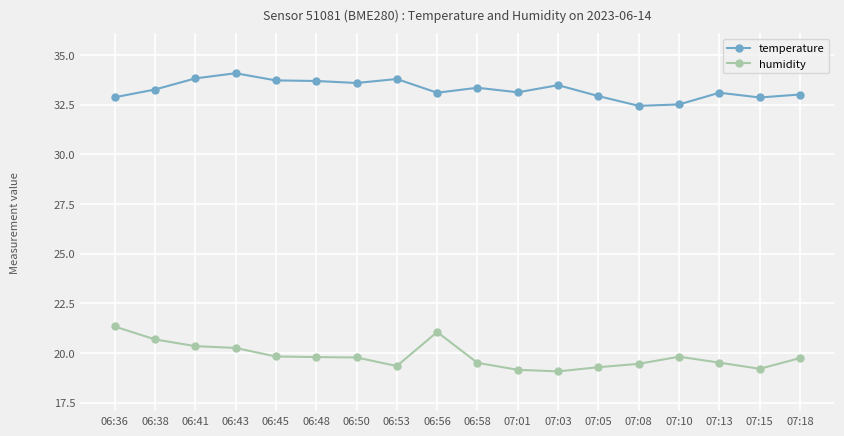

Where does the temperature series first go above 33?

06:38